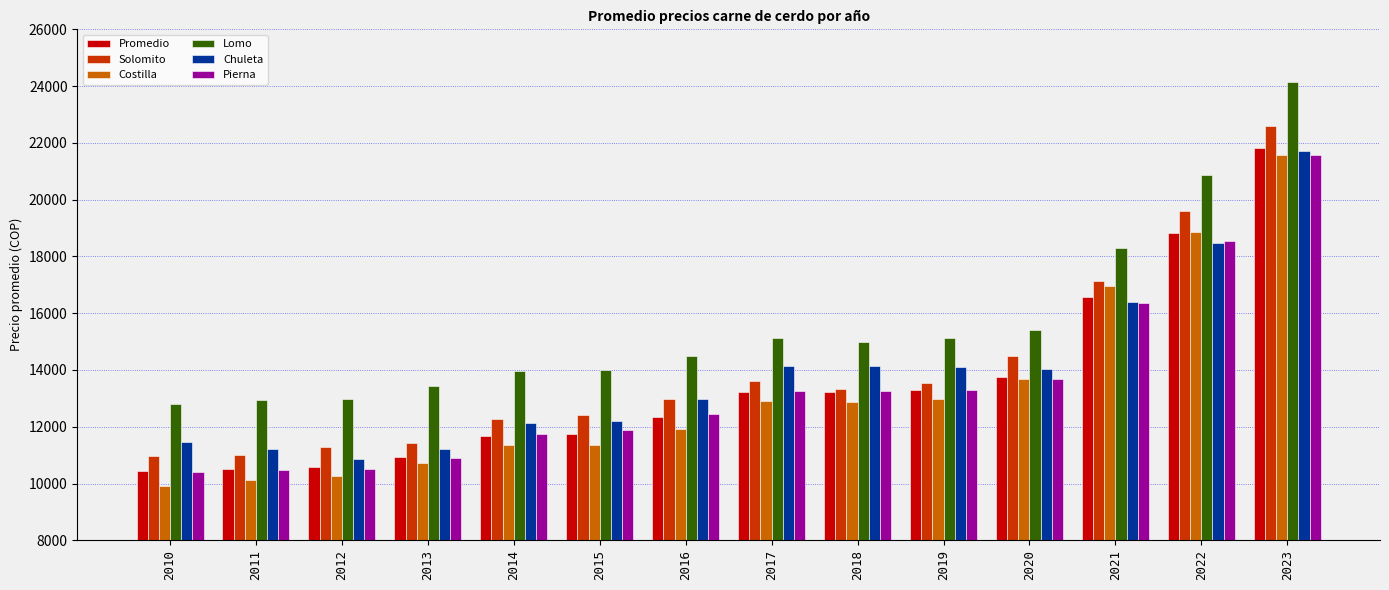

What is the approximate value of Pierna at 2013?

10893.3